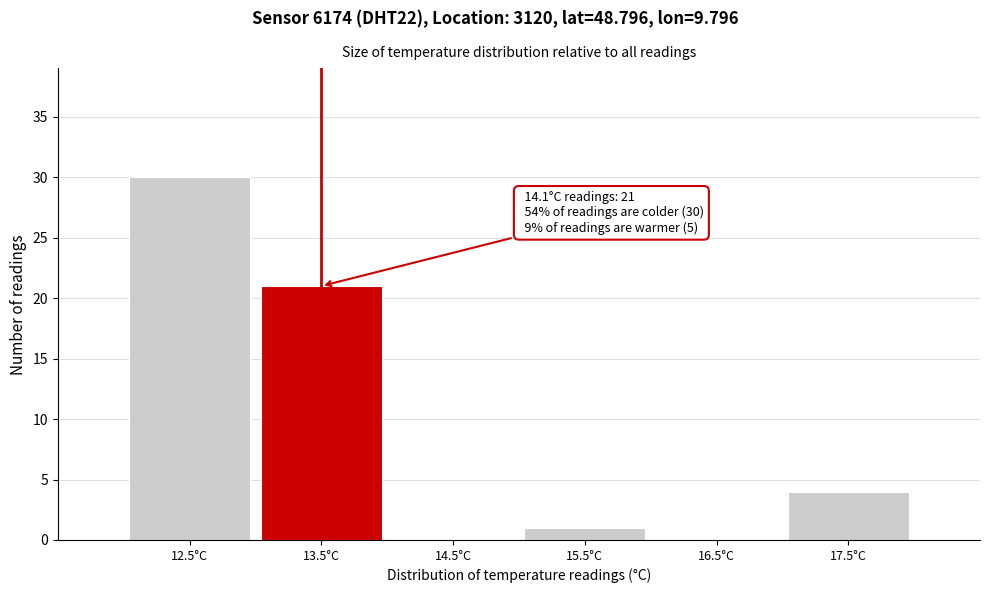

Reading left to right, extract all data points from this chart.

12.5°C=30	13.5°C=21	14.5°C=0	15.5°C=1	16.5°C=0	17.5°C=4